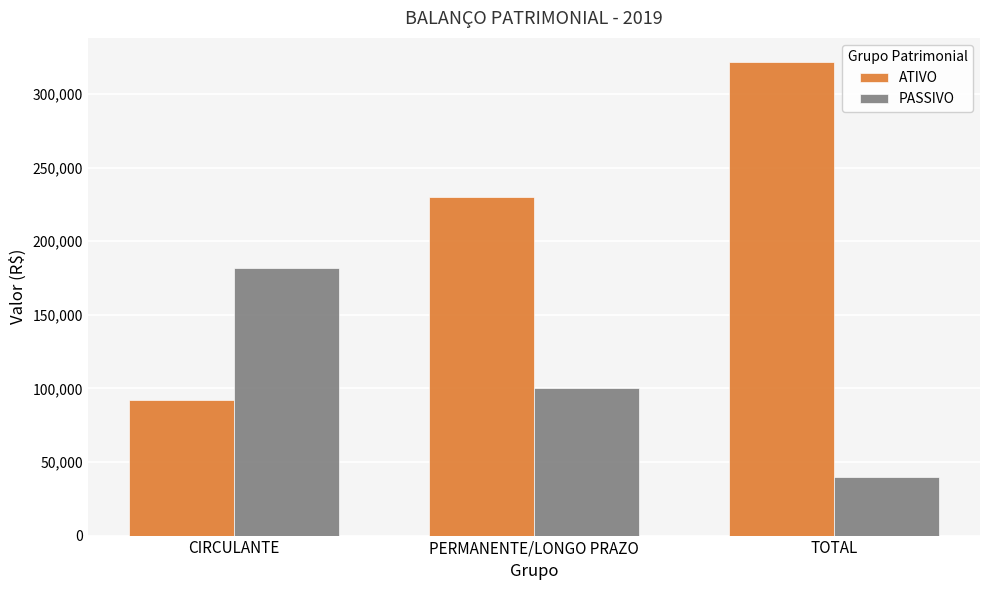

Reading left to right, transcribe all the data shown in this chart.

ATIVO: CIRCULANTE=92000	PERMANENTE/LONGO PRAZO=230000	TOTAL=322000
PASSIVO: CIRCULANTE=182000	PERMANENTE/LONGO PRAZO=100000	TOTAL=40000